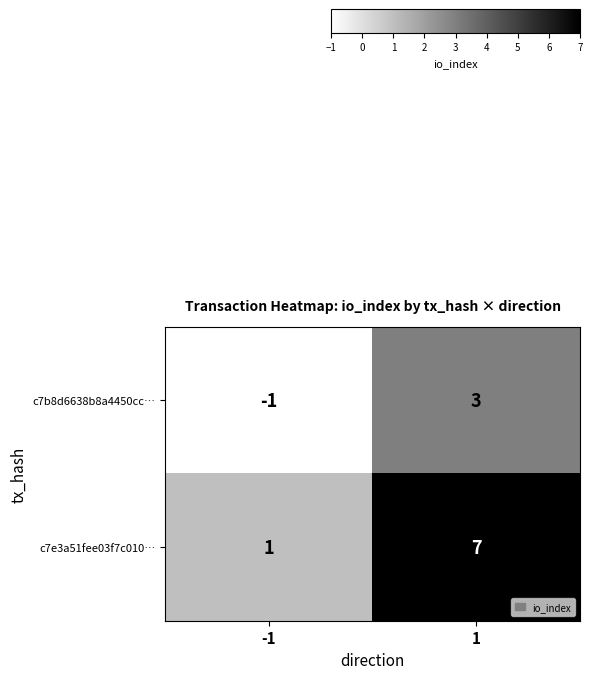

Reading left to right, list all the values displayed in this chart.

c7b8d6638b8a4450cc…: -1	3
c7e3a51fee03f7c010…: 1	7